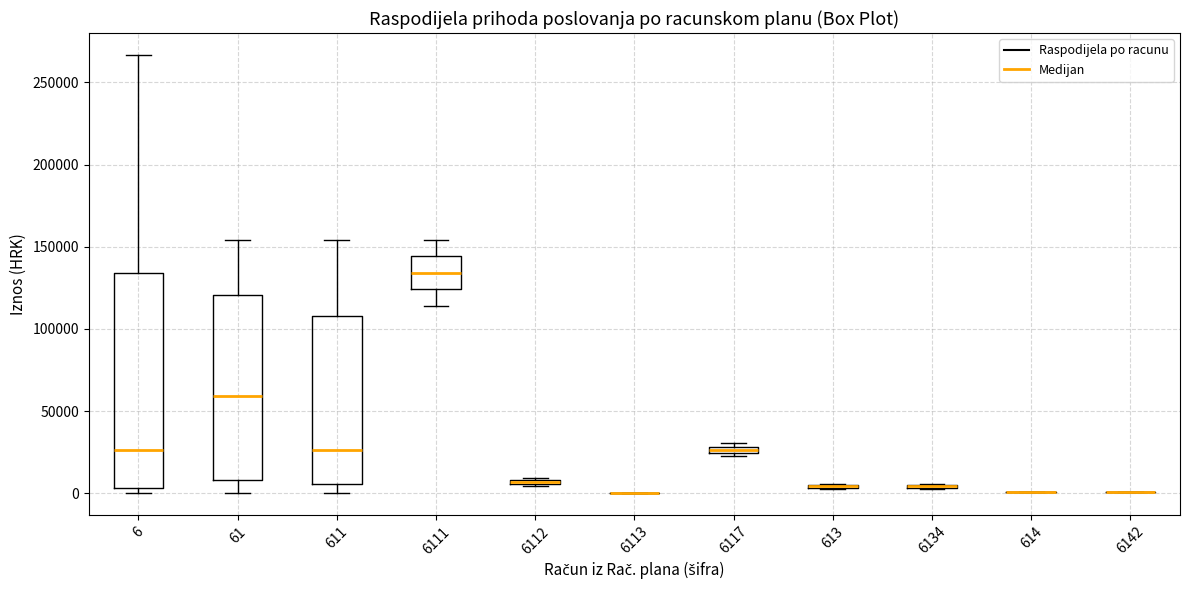

Comparing the boxes themselves (not the whiskers), which one is the tallest?

6